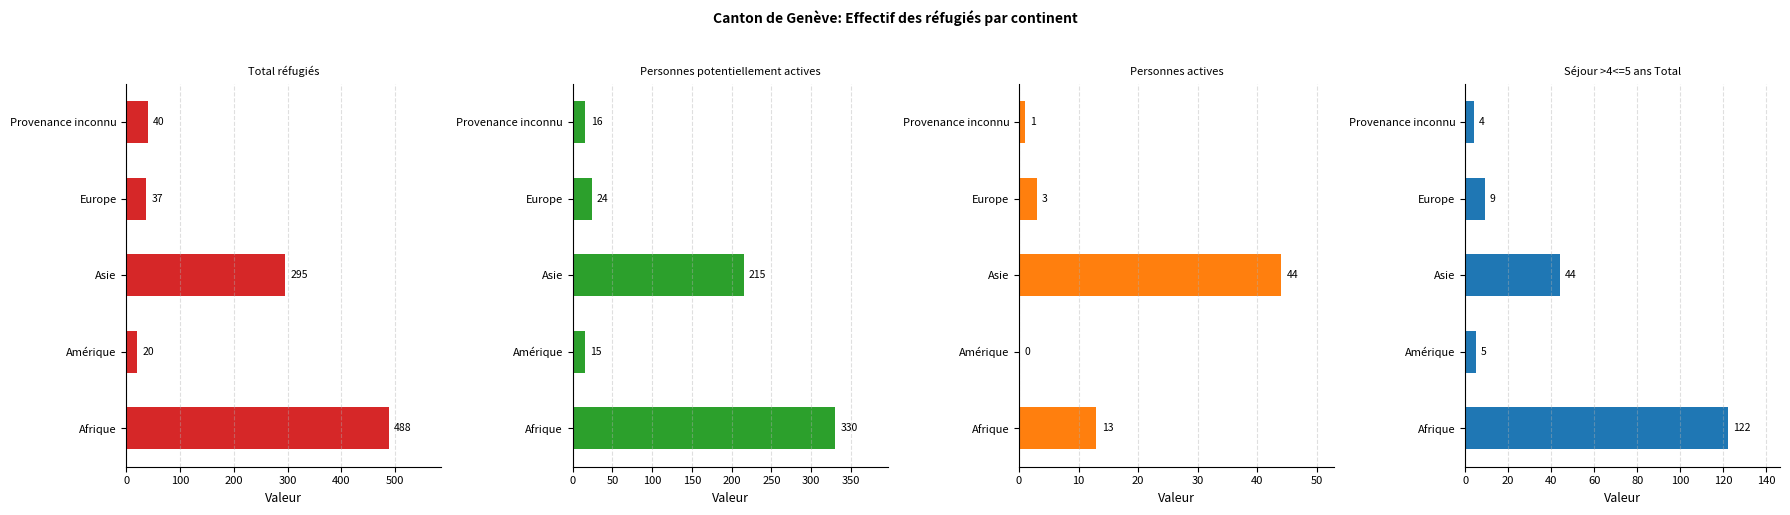

Reading left to right, list all the values displayed in this chart.

Total réfugiés: 488	20	295	37	40
Personnes potentiellement actives: 330	15	215	24	16
Personnes actives: 13	0	44	3	1
Séjour >4<=5 ans Total: 122	5	44	9	4